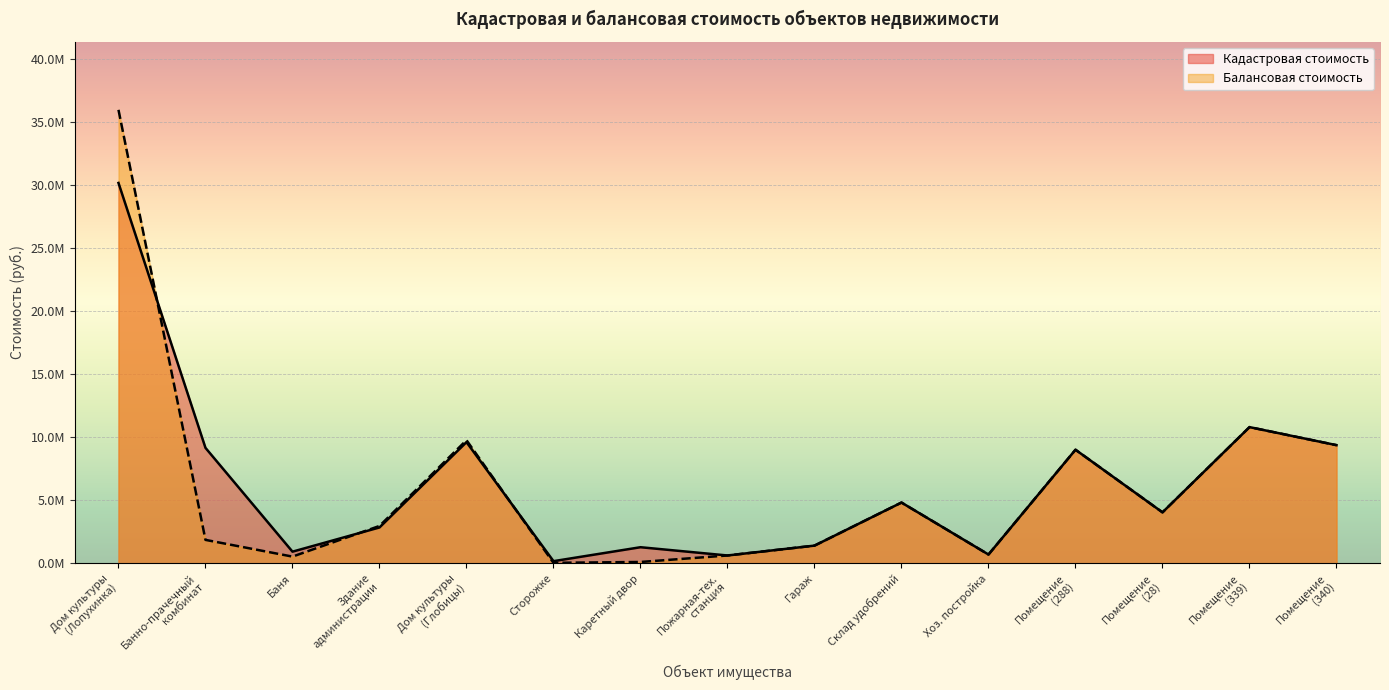

Read the Балансовая стоимость value at Дом культуры (Лопухинка).

35978120.0